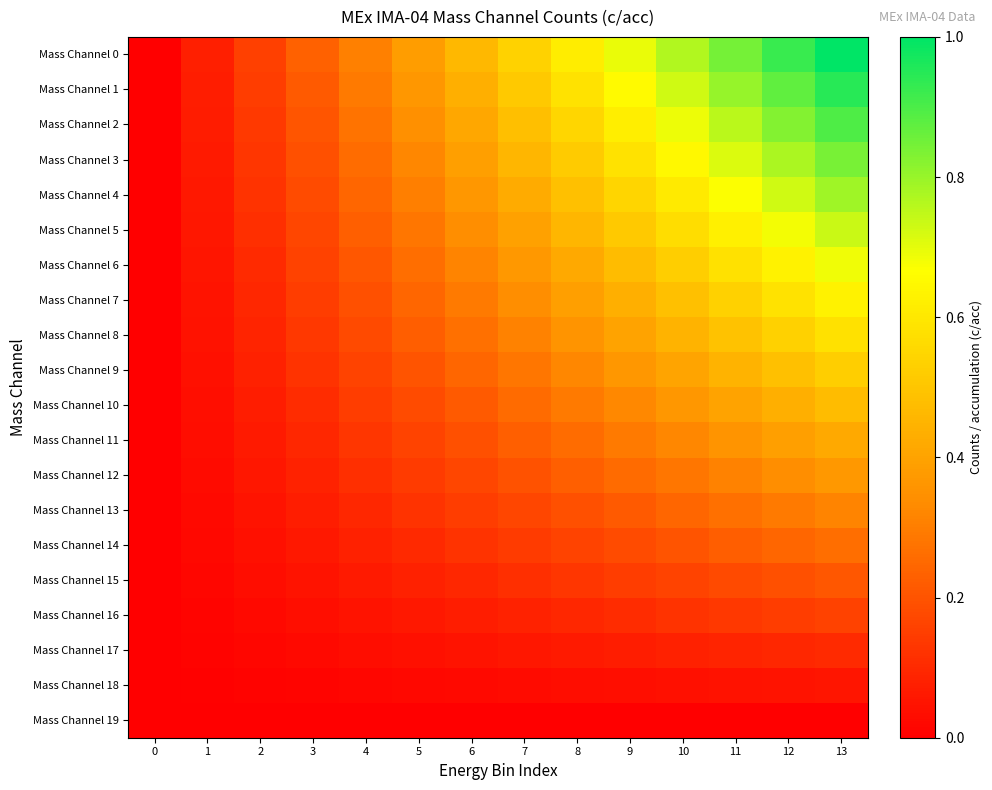

Rank the series at 7 from lowest to highest value.

Mass Channel 19, Mass Channel 18, Mass Channel 17, Mass Channel 16, Mass Channel 15, Mass Channel 14, Mass Channel 13, Mass Channel 12, Mass Channel 11, Mass Channel 10, Mass Channel 9, Mass Channel 8, Mass Channel 7, Mass Channel 6, Mass Channel 5, Mass Channel 4, Mass Channel 3, Mass Channel 2, Mass Channel 1, Mass Channel 0